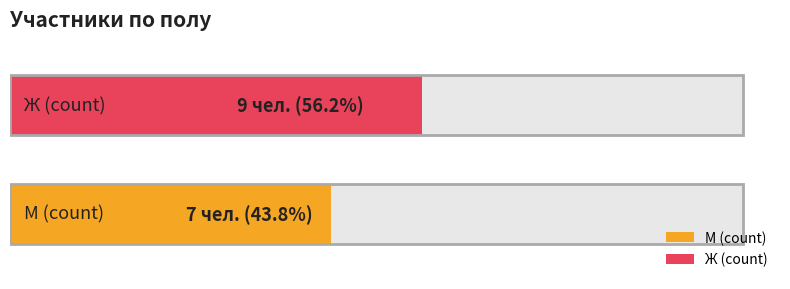

Reading right to left, list all the values displayed in this chart.

М: 7	7
Ж: 9	9